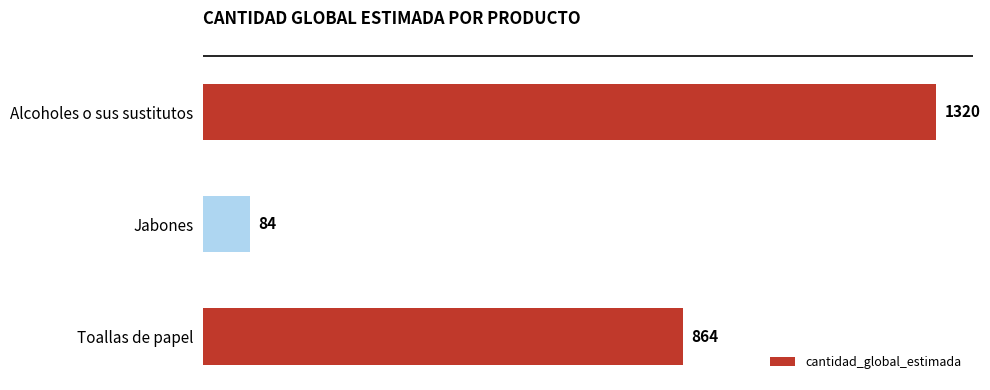

What is the difference between the maximum and minimum values?

1236